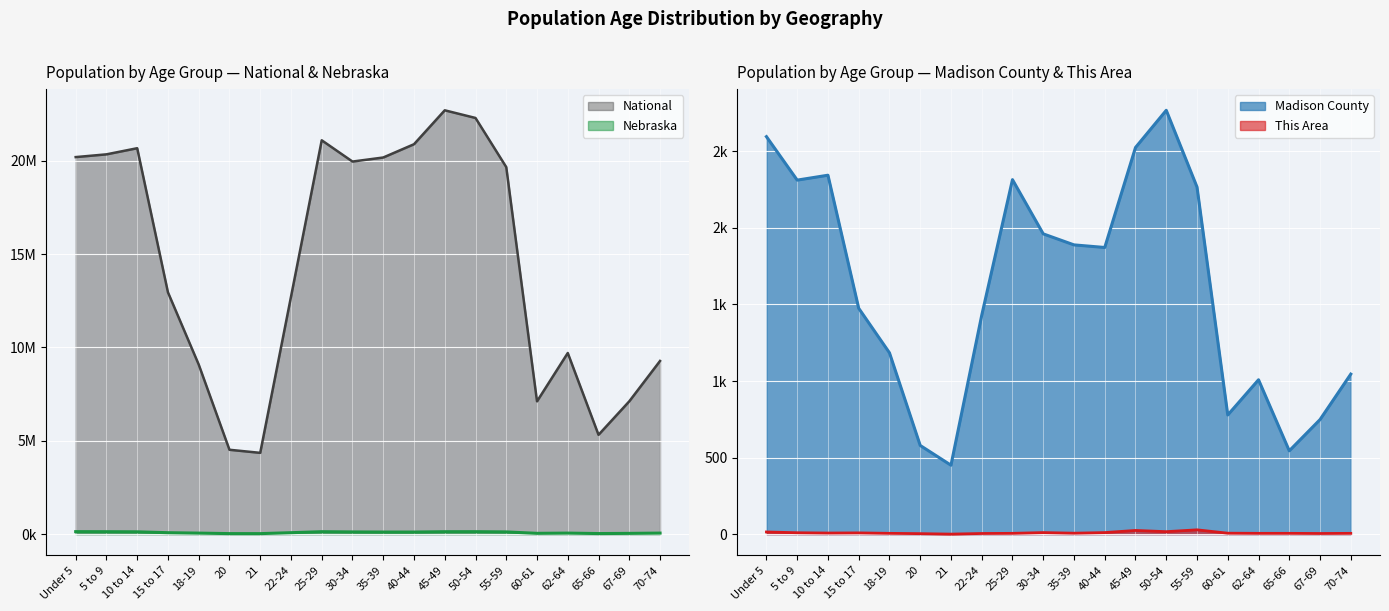

What is the difference between the National values at 10 to 14 and Under 5?

475832